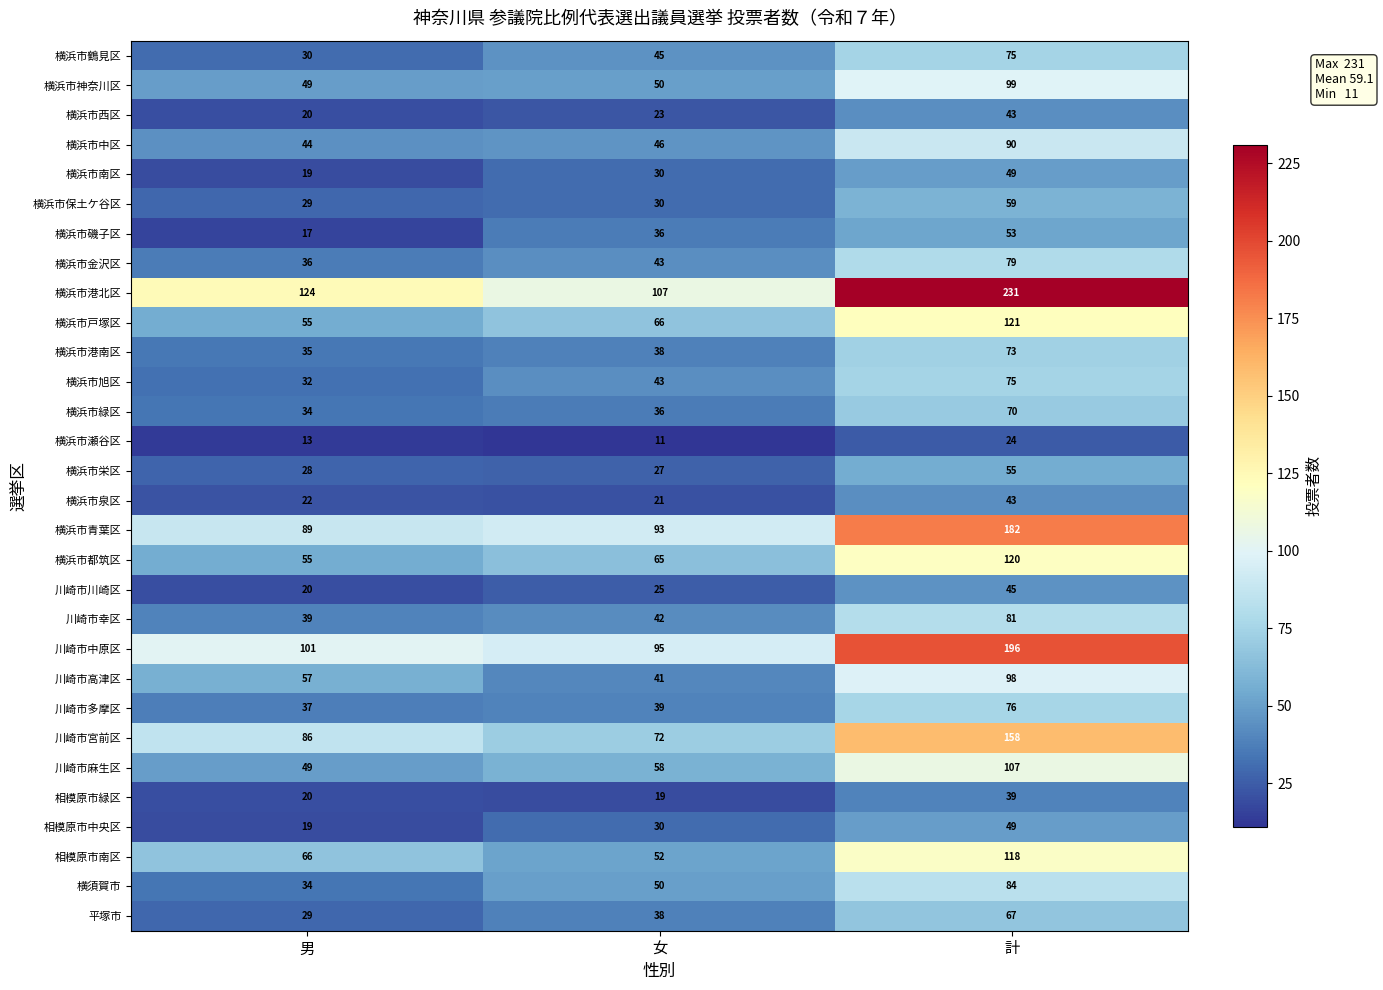

Which label corresponds to the largest value in the chart?

計